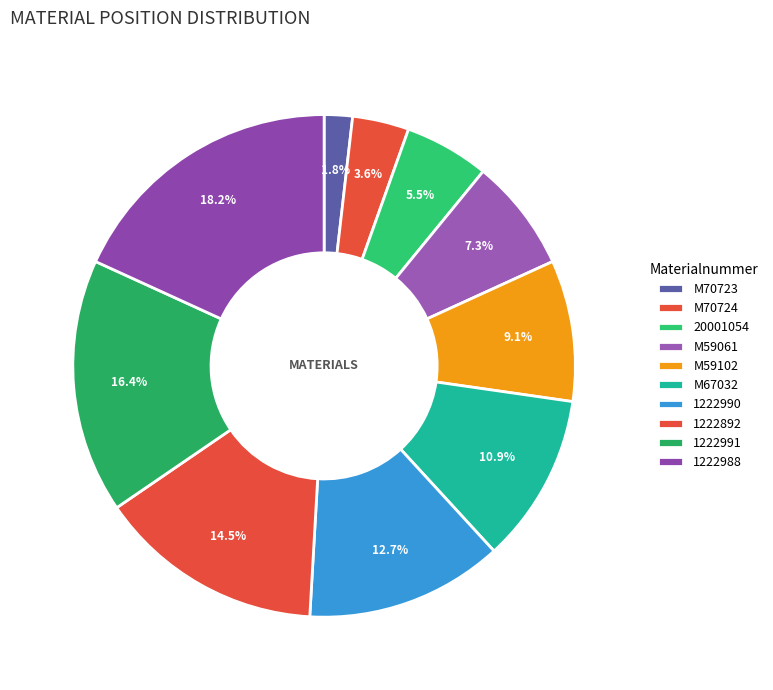

What is the largest slice in the pie chart?

1222988